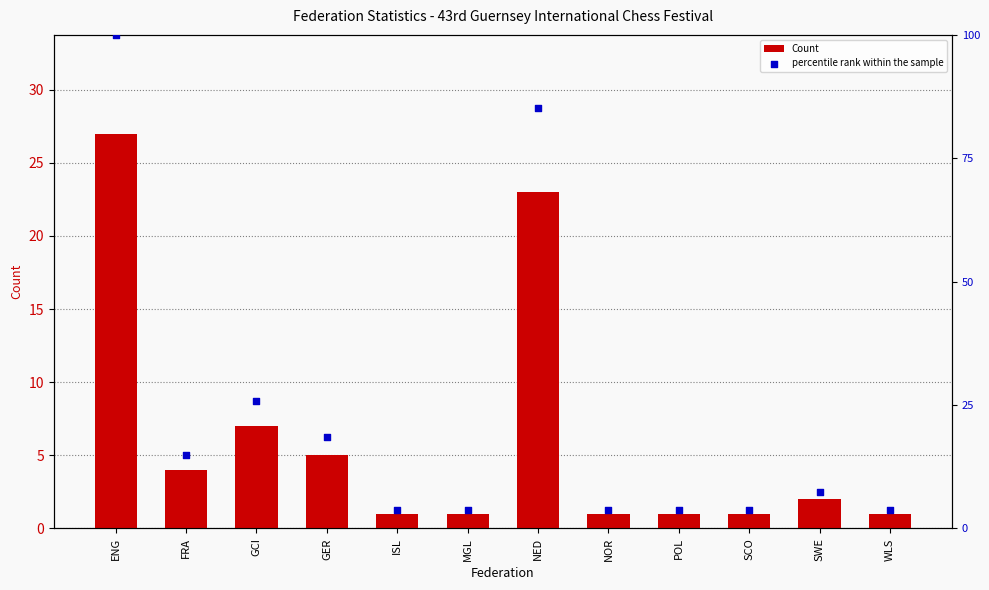

Which series has the widest spread of Y values?

percentile rank within the sample